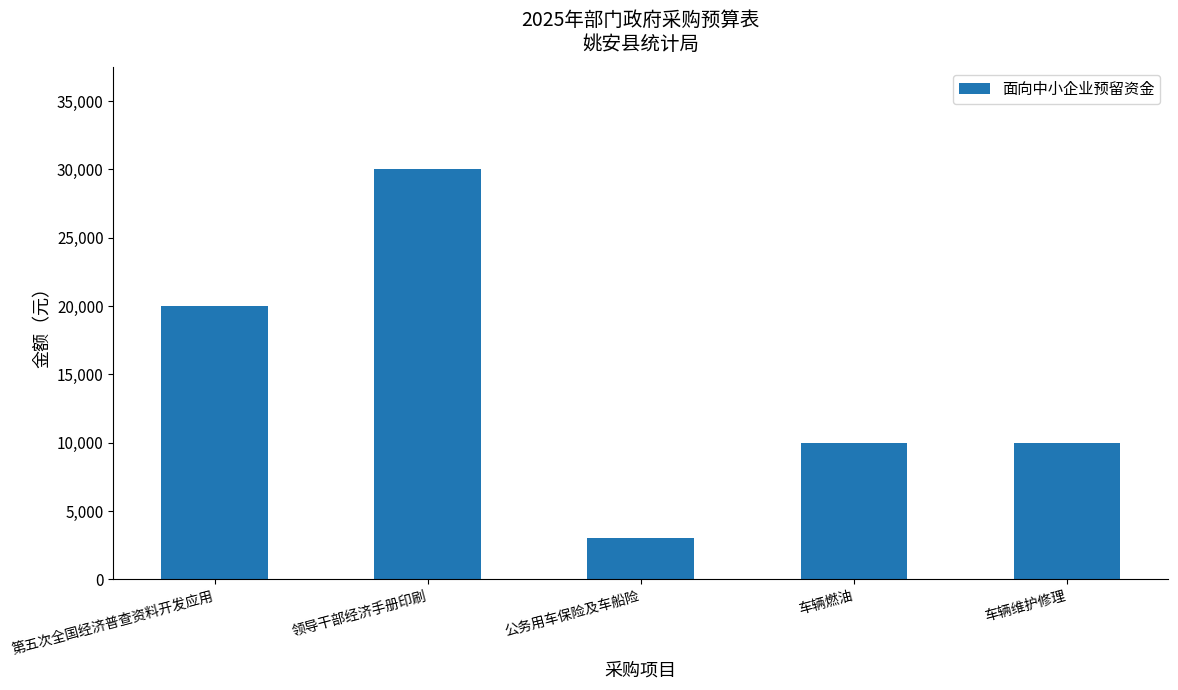

True or false: the data shows 15917 at 车辆燃油.

False